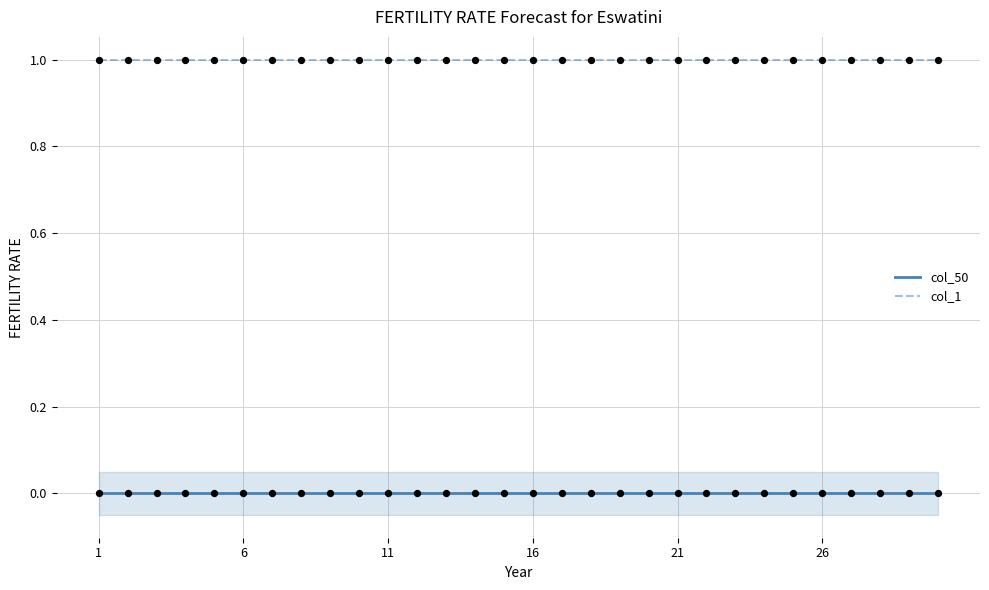

Is the value of col_50 at 13 greater than the value of col_1 at 1?

No